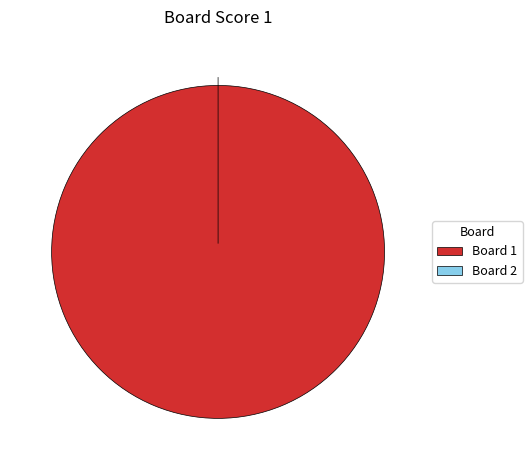

Do 1 and 2 together represent more than half of the pie?

Yes